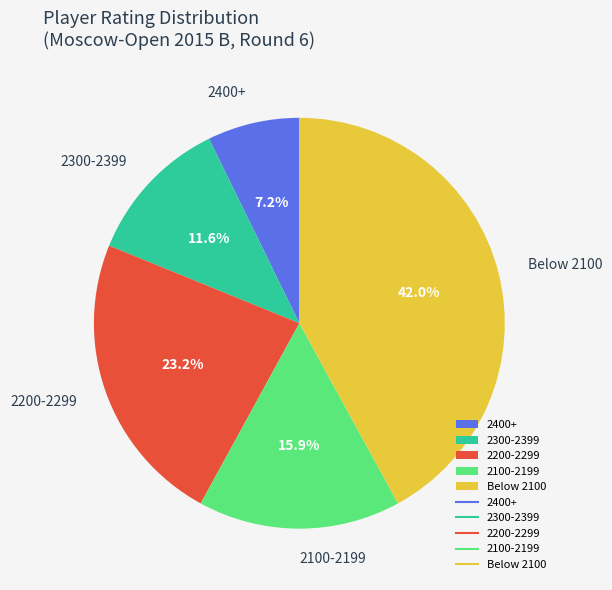

How many segments does this pie chart have?

5